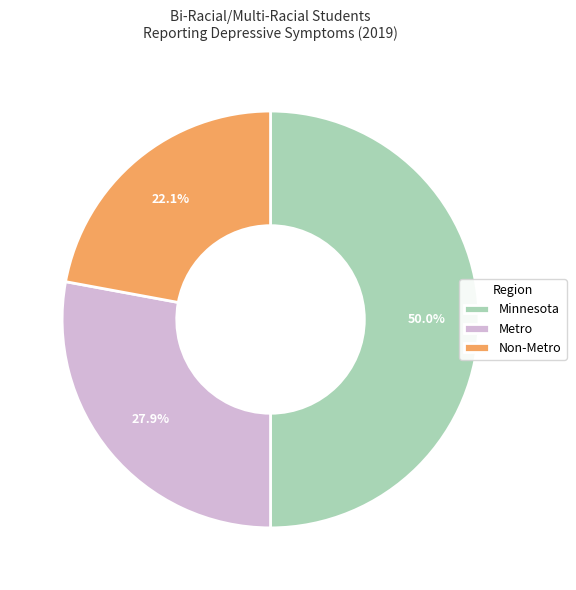

Rank the categories by value from highest to lowest.

Minnesota, Metro, Non-Metro